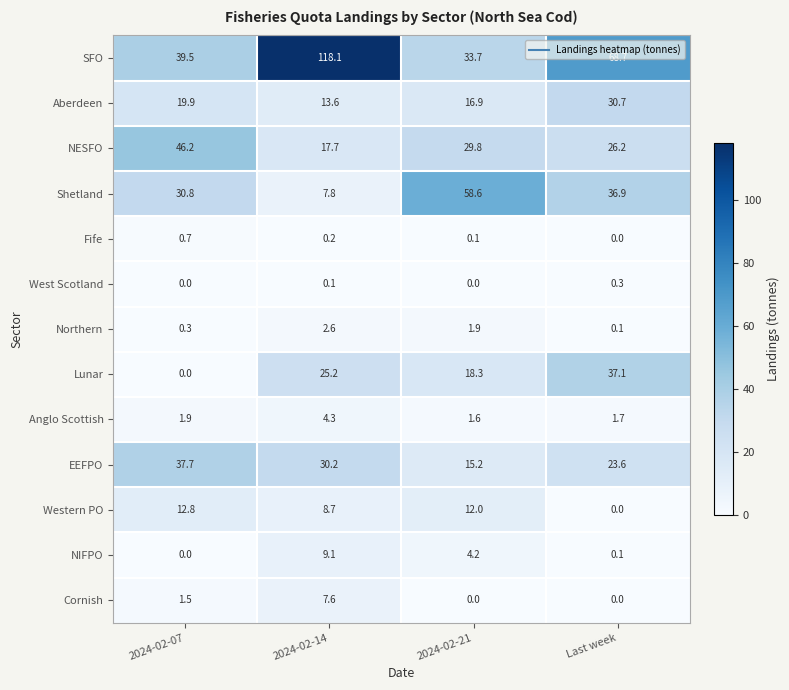

What is the total value across all series at 2024-02-21?

192.3